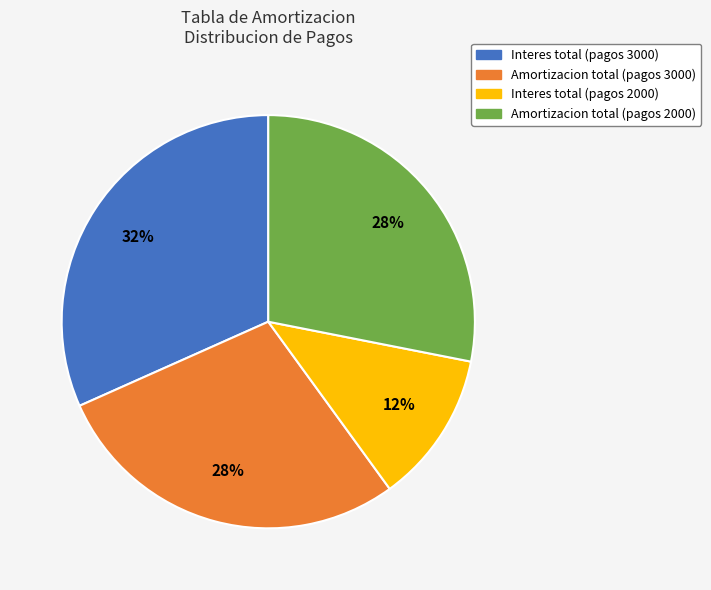

How many slices are in this pie chart?

4